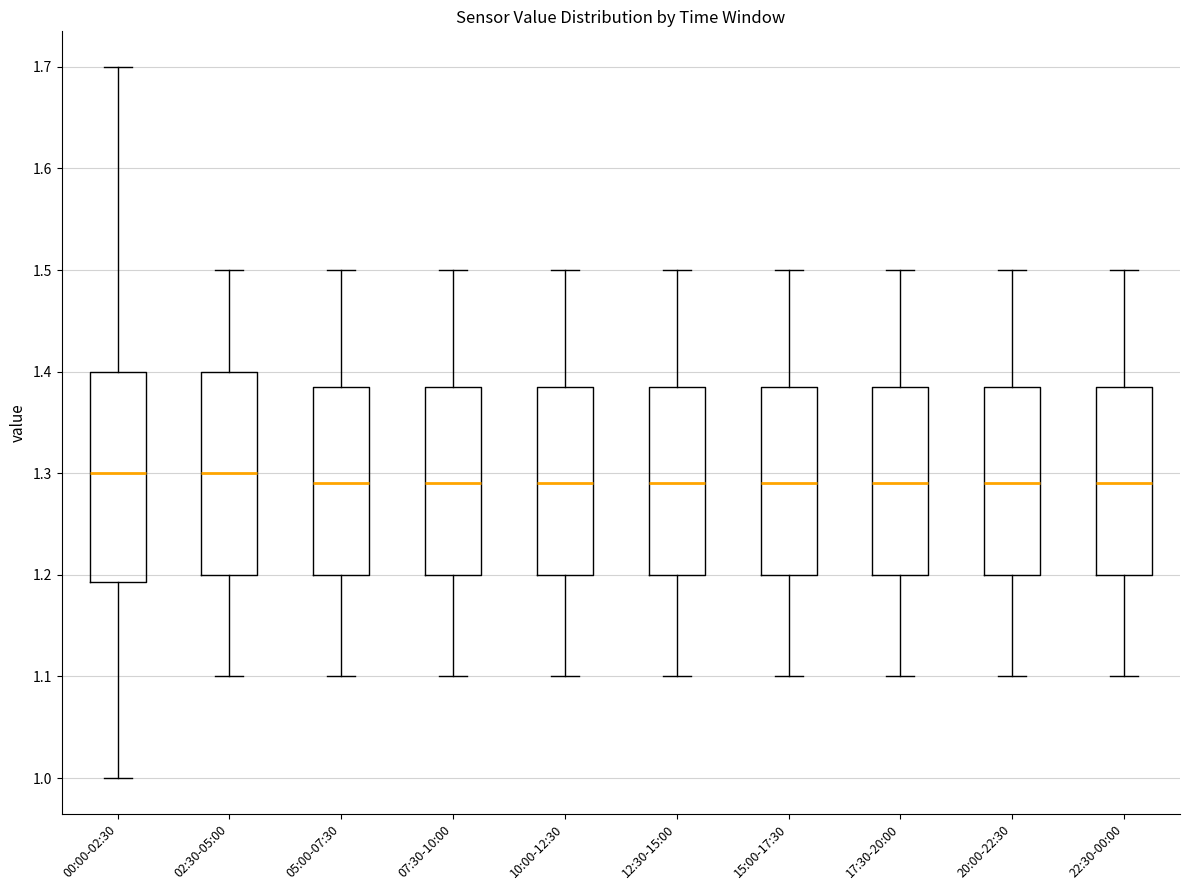

Reading left to right, read every box against the y-axis: the position of its median line, the range the box covers, and the ends of its whiskers. The values are not printed on the chart, so give them approximately, as read against the axis.

00:00-02:30: median 1.30, box 1.19 to 1.40, whiskers 1.00 to 1.70
02:30-05:00: median 1.30, box 1.20 to 1.40, whiskers 1.10 to 1.50
05:00-07:30: median 1.29, box 1.20 to 1.39, whiskers 1.10 to 1.50
07:30-10:00: median 1.29, box 1.20 to 1.39, whiskers 1.10 to 1.50
10:00-12:30: median 1.29, box 1.20 to 1.39, whiskers 1.10 to 1.50
12:30-15:00: median 1.29, box 1.20 to 1.39, whiskers 1.10 to 1.50
15:00-17:30: median 1.29, box 1.20 to 1.39, whiskers 1.10 to 1.50
17:30-20:00: median 1.29, box 1.20 to 1.39, whiskers 1.10 to 1.50
20:00-22:30: median 1.29, box 1.20 to 1.39, whiskers 1.10 to 1.50
22:30-00:00: median 1.29, box 1.20 to 1.39, whiskers 1.10 to 1.50